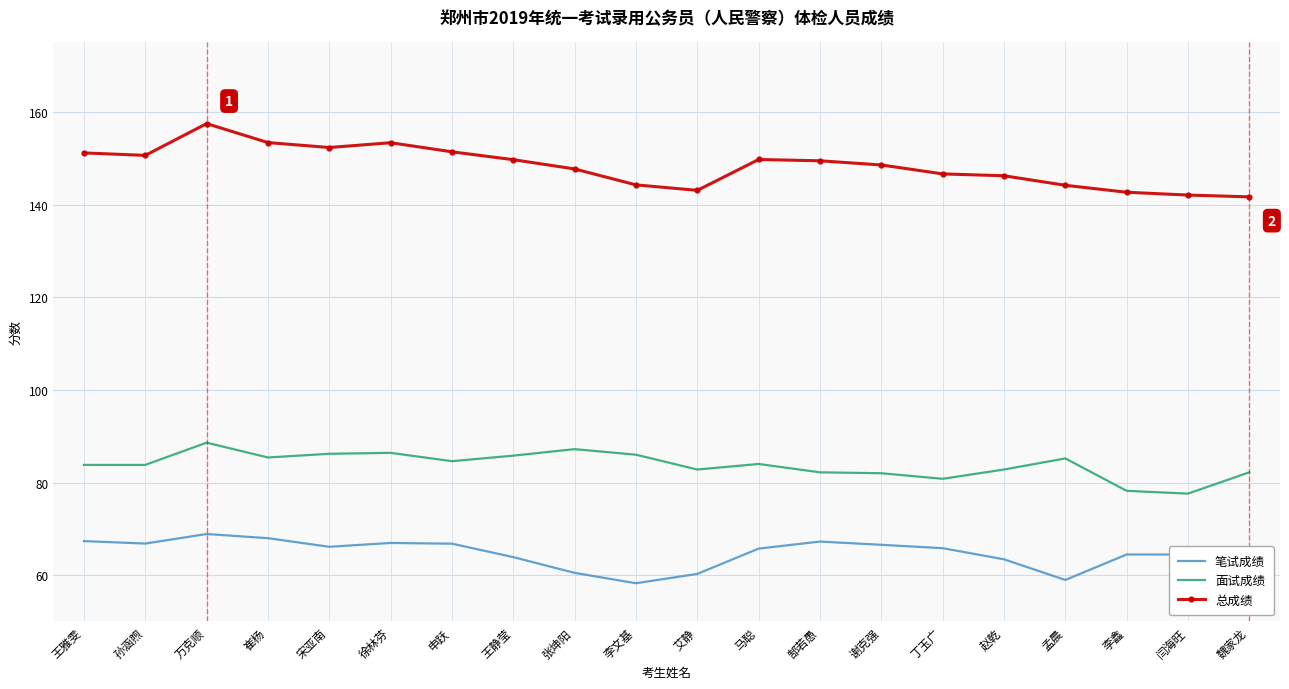

True or false: 笔试成绩 and 总成绩 intersect in this chart.

False